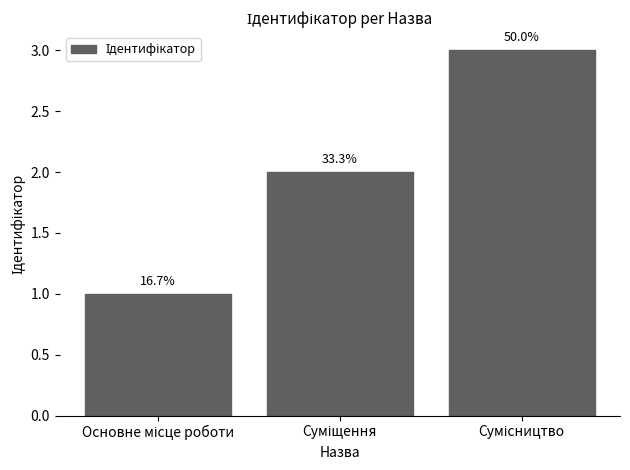

What is the ratio of the value at Суміщення to the value at Сумісництво?

0.7